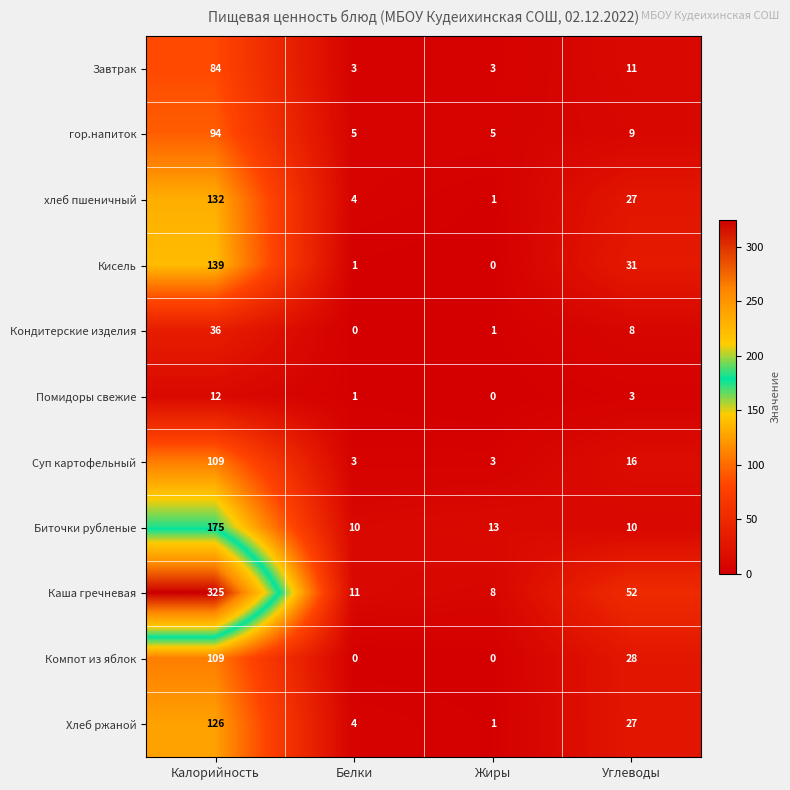

What is the sum of all хлеб пшеничный values?

164